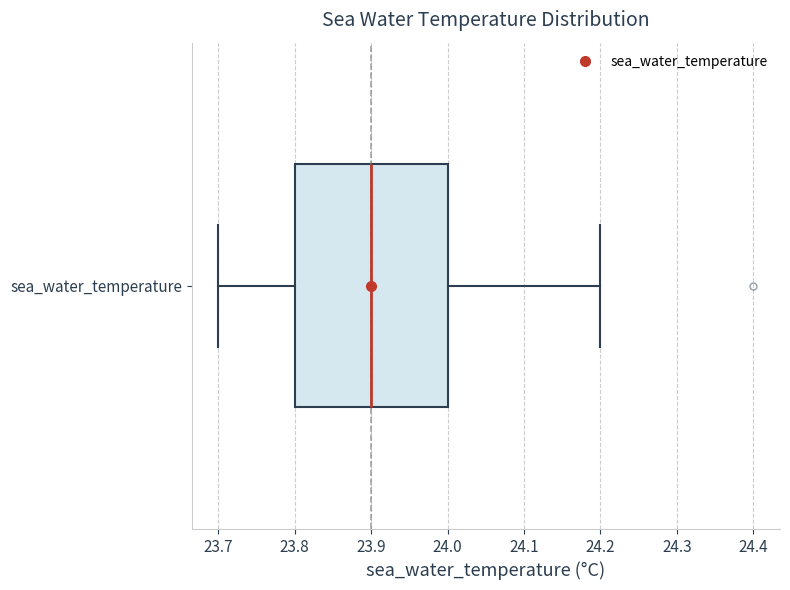

Where is the right edge of the box for sea_water_temperature on the x-axis? The values are not printed on the chart, so give them approximately, as read against the axis.

24.0